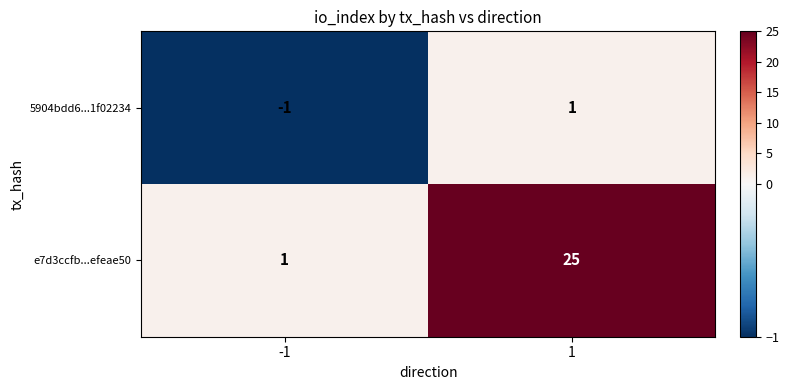

What is the minimum value for e7d3ccfb...efeae50?

1